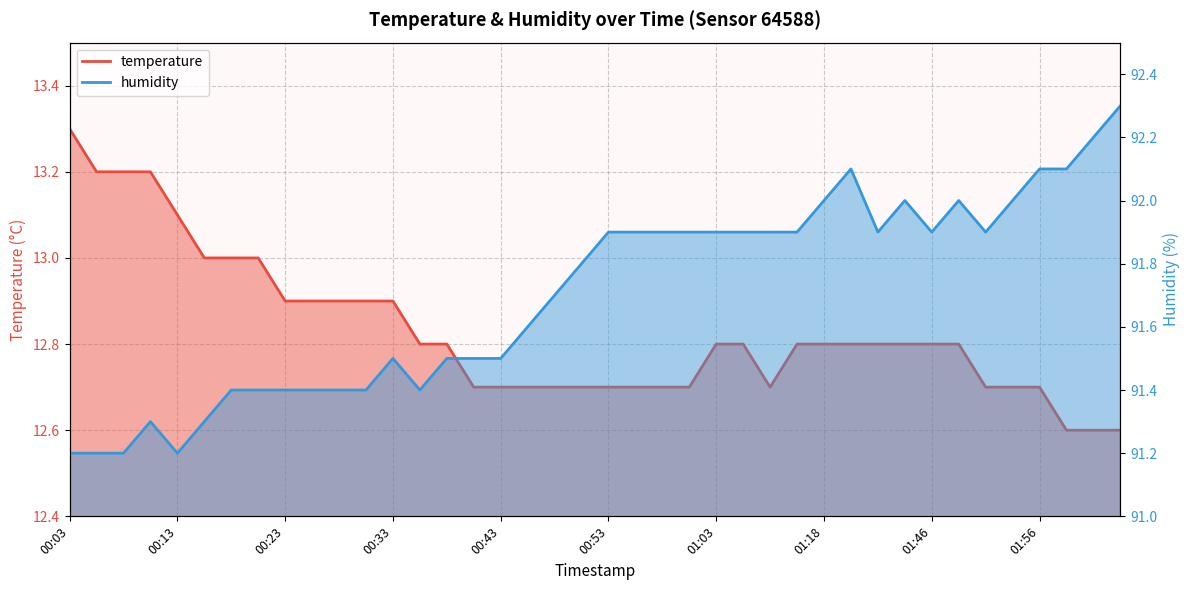

What are all the series names shown in the legend?

temperature, humidity